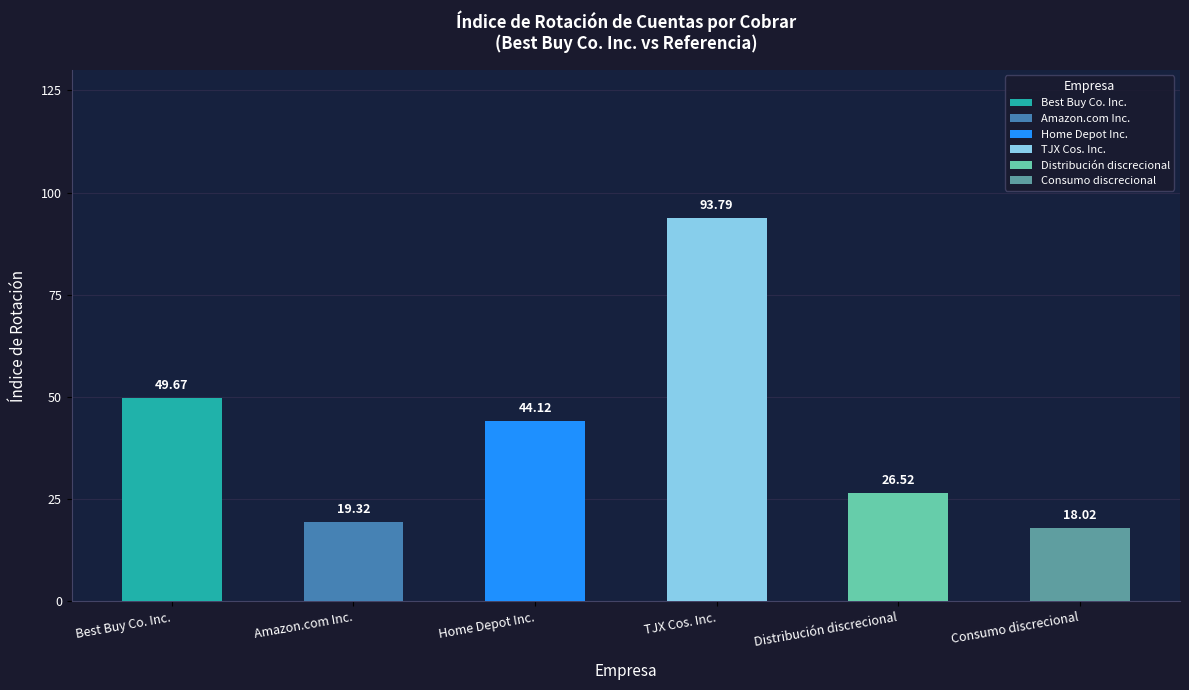

What is the total value across all series at 2022-01-29?

251.4